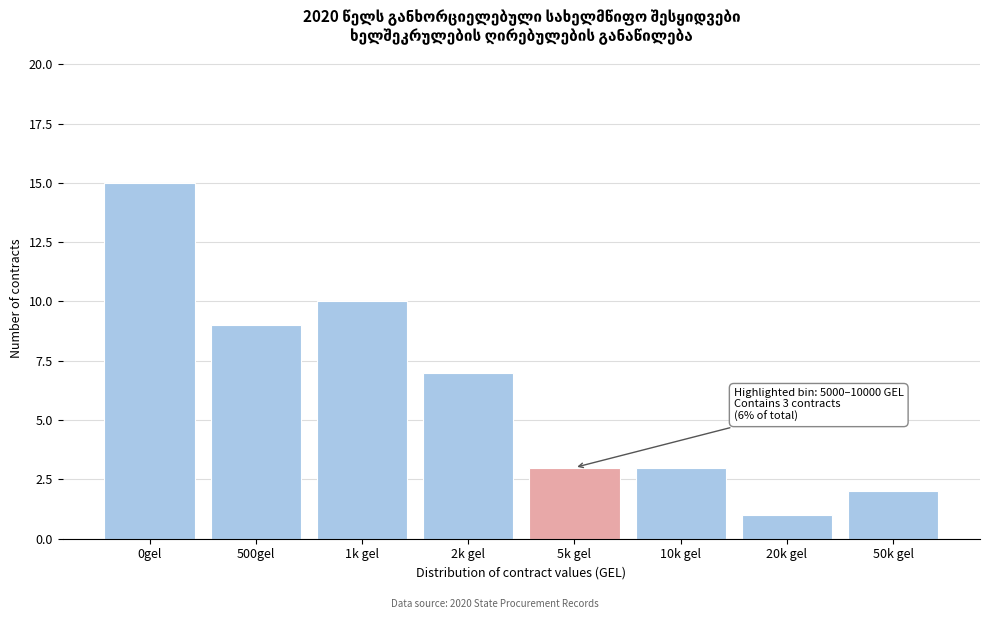

Reading right to left, extract all data points from this chart.

50k gel=2	20k gel=1	10k gel=3	5k gel=3	2k gel=7	1k gel=10	500gel=9	0gel=15